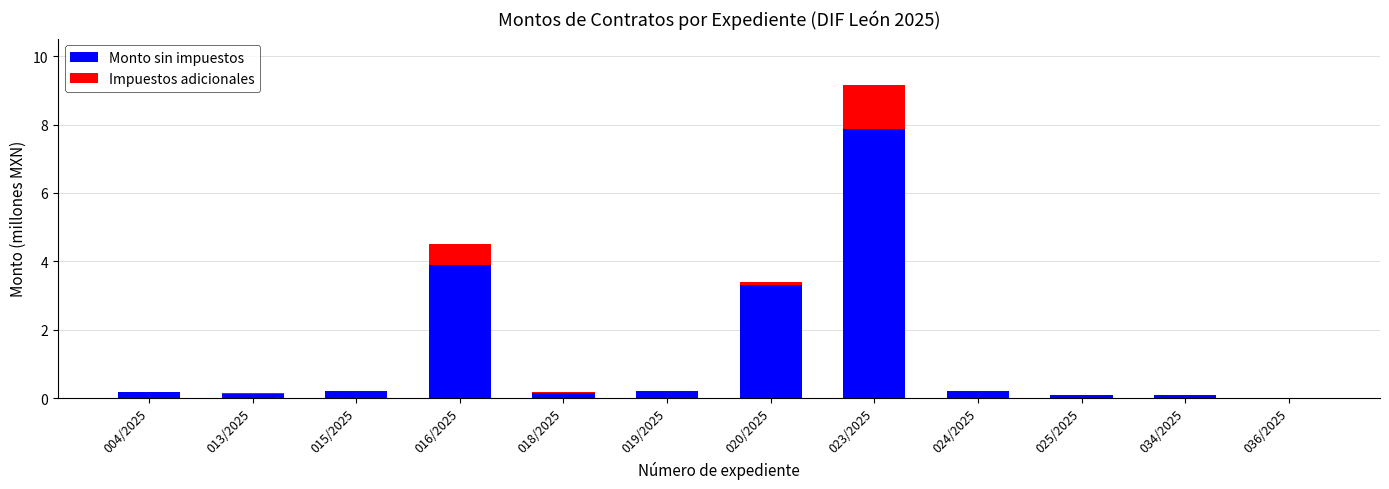

How many groups of bars are there?

12